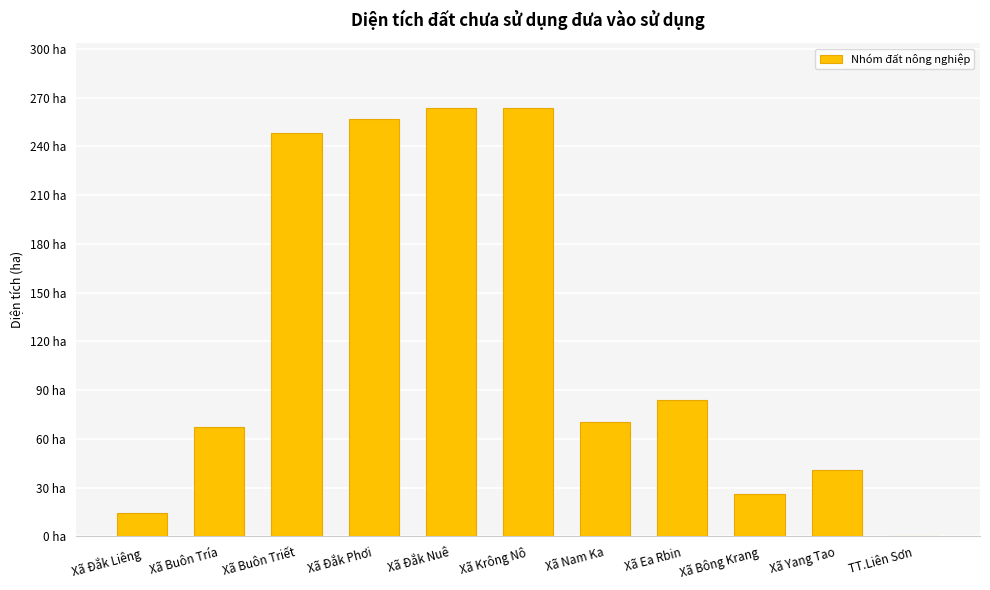

What is the sum of all values?

1335.4